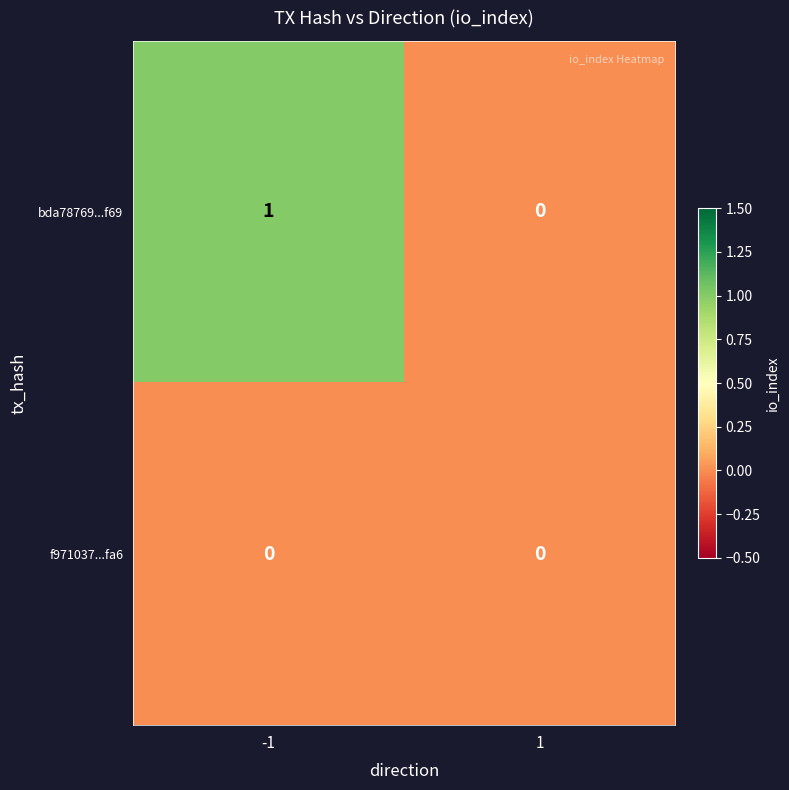

List the series in order of their overall mean, lowest first.

f971037...fa6, bda78769...f69